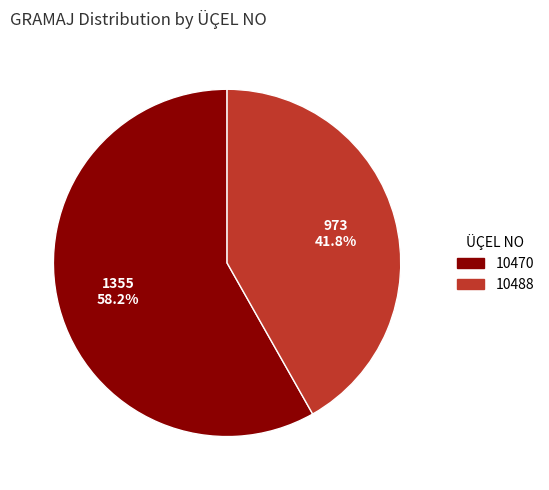

Approximately how many times larger is the value at 10470 compared to 10488?

1.4